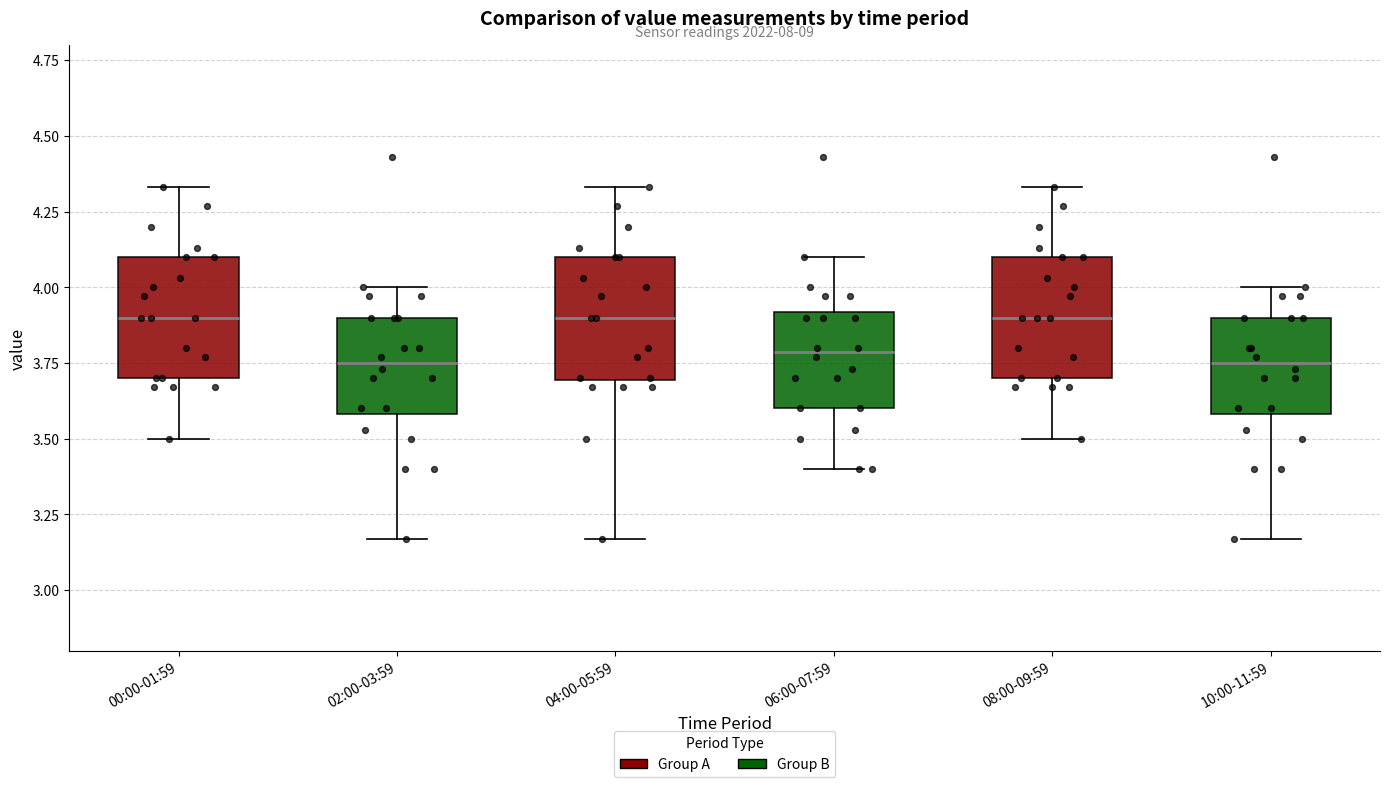

Reading left to right, read every box against the y-axis: the position of its median line, the range the box covers, and the ends of its whiskers. The values are not printed on the chart, so give them approximately, as read against the axis.

00:00-01:59: median 3.90, box 3.70 to 4.10, whiskers 3.50 to 4.35
02:00-03:59: median 3.75, box 3.60 to 3.90, whiskers 3.15 to 4.00
04:00-05:59: median 3.90, box 3.70 to 4.10, whiskers 3.15 to 4.35
06:00-07:59: median 3.80, box 3.60 to 3.90, whiskers 3.40 to 4.10
08:00-09:59: median 3.90, box 3.70 to 4.10, whiskers 3.50 to 4.35
10:00-11:59: median 3.75, box 3.60 to 3.90, whiskers 3.15 to 4.00